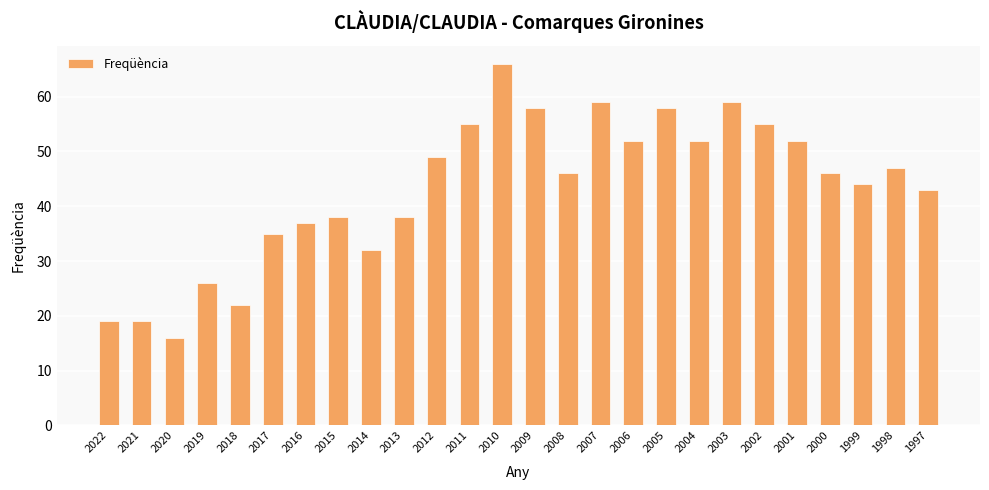

What is the value of the 9th bar from the left?

32